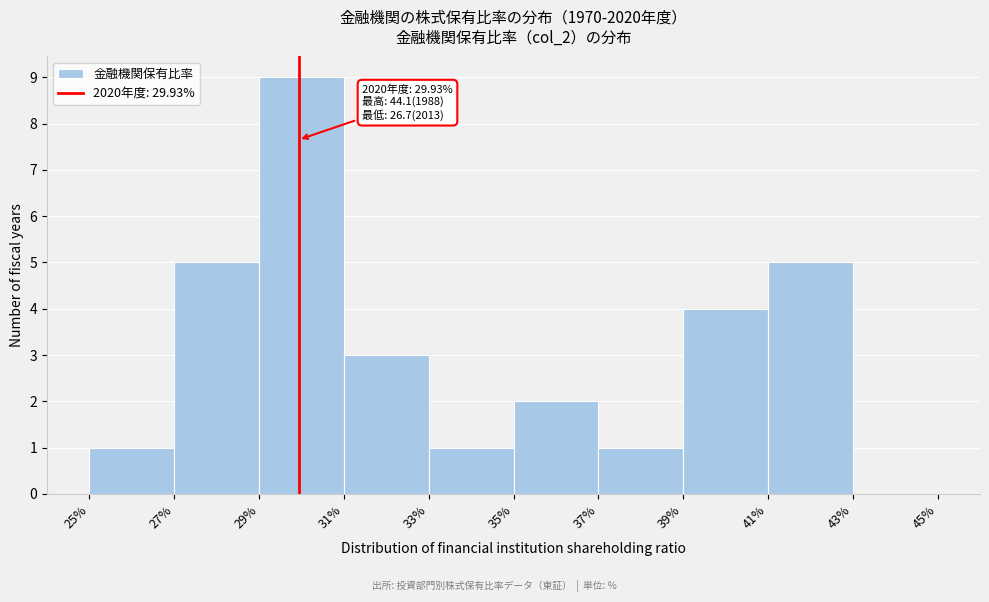

Which range on the x-axis has the tallest bar?

29% to 31%